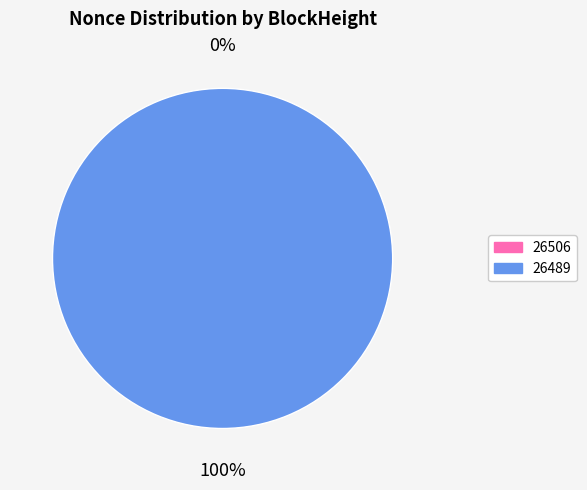

To the nearest percent, what is the combined percentage of 26489 and 26506?

100%